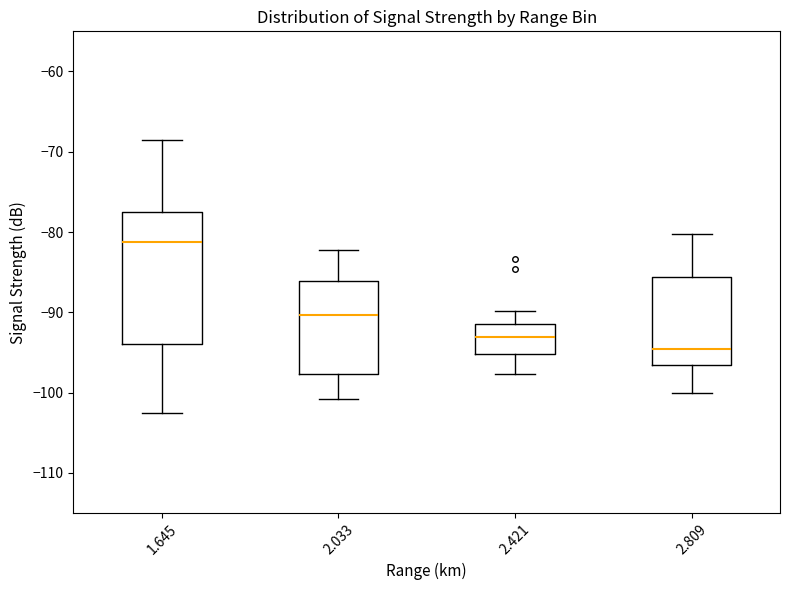

Which box is the tallest, from its lower edge to its upper edge?

1.645